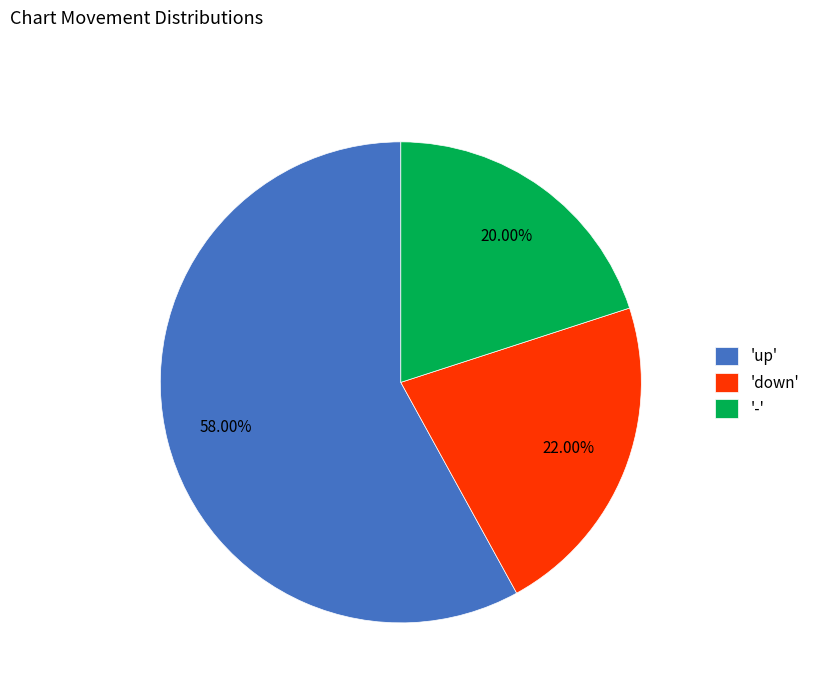

How many slices are in this pie chart?

3